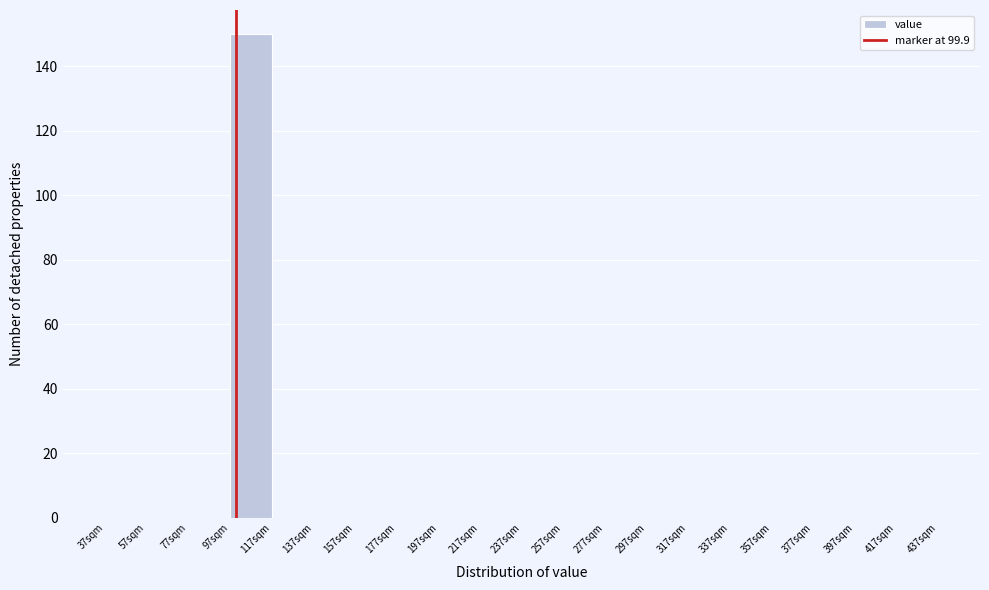

Reading left to right, transcribe this chart: for each bar, give the range it covers on the x-axis and its height. Neither the bar edges nor the heights are printed on the chart, so give them approximately, as read against the axes.

37 to 57: 0
57 to 77: 0
77 to 97: 0
97 to 117: 150
117 to 137: 0
137 to 157: 0
157 to 177: 0
177 to 197: 0
197 to 217: 0
217 to 237: 0
237 to 257: 0
257 to 277: 0
277 to 297: 0
297 to 317: 0
317 to 337: 0
337 to 357: 0
357 to 377: 0
377 to 397: 0
397 to 417: 0
417 to 437: 0